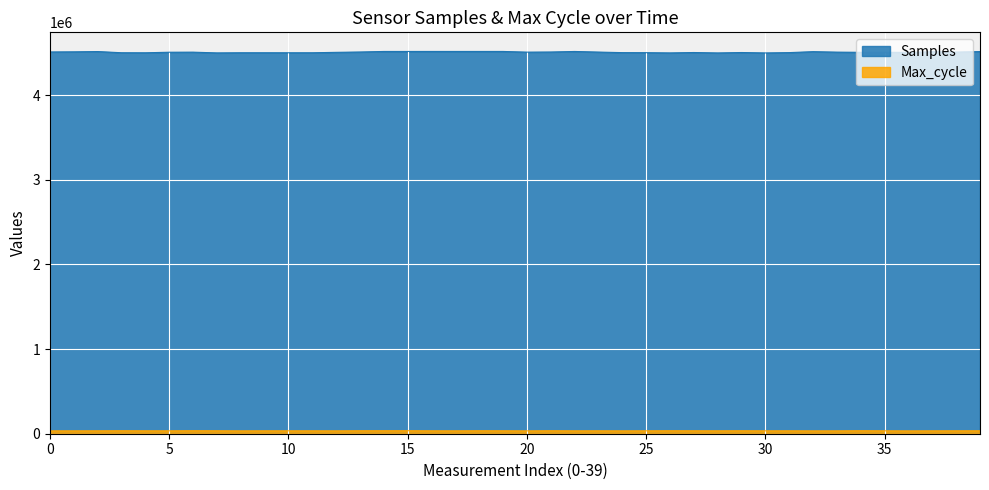

Is it true that Samples equals 4499391 at 9?

True